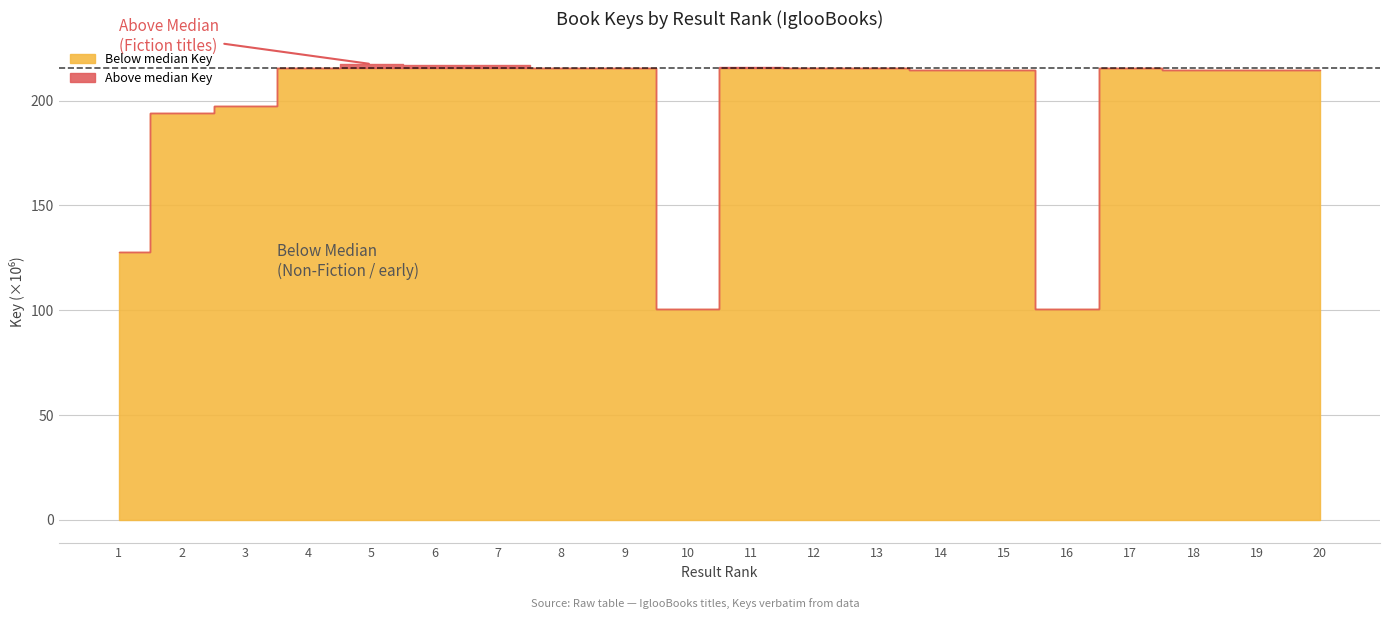

What is the difference between the values at 19 and 2?

20512732